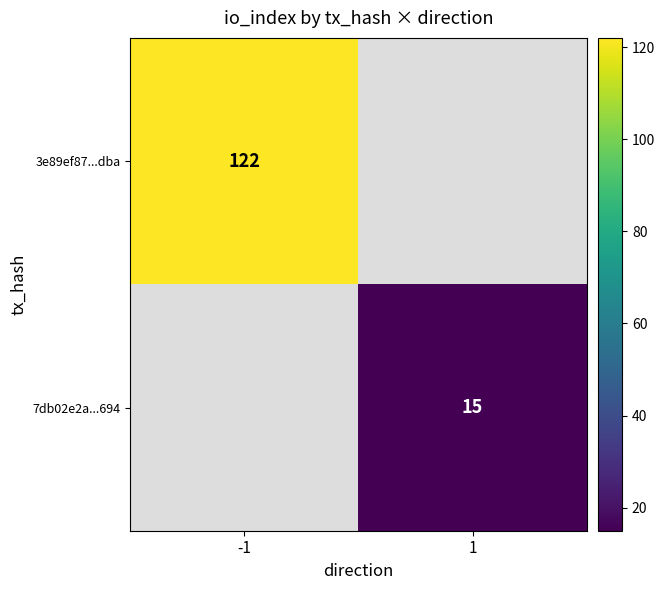

The 3e89ef87...dba series shows 122 at -1. True or false?

True